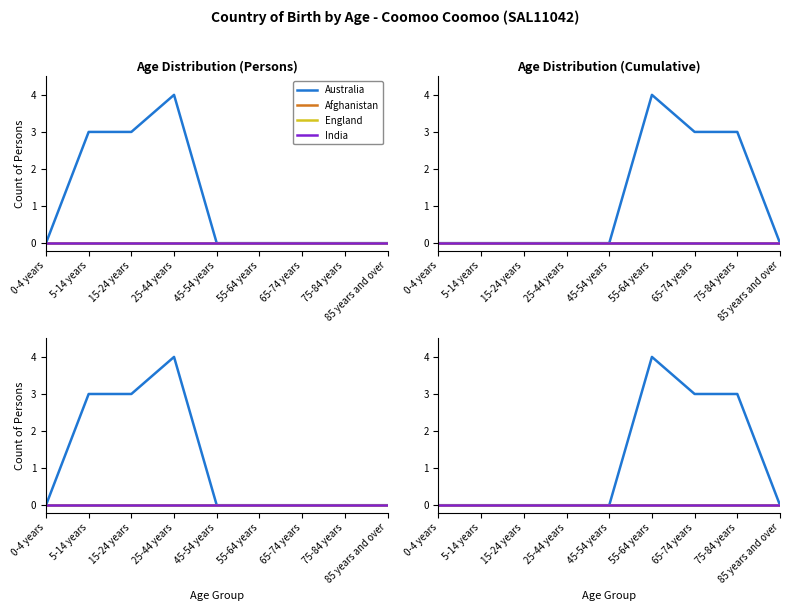

How many data points does each series have?

9